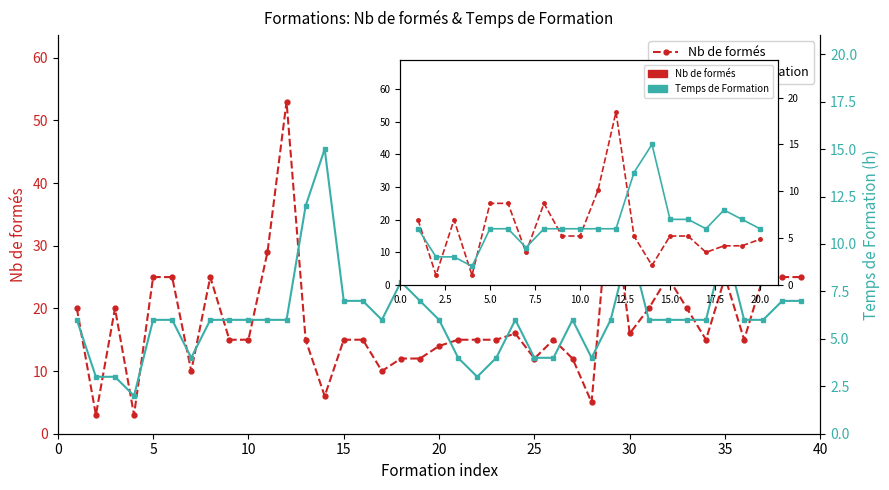

What is the value of the Nb de formés point at the 14th from the left?

6